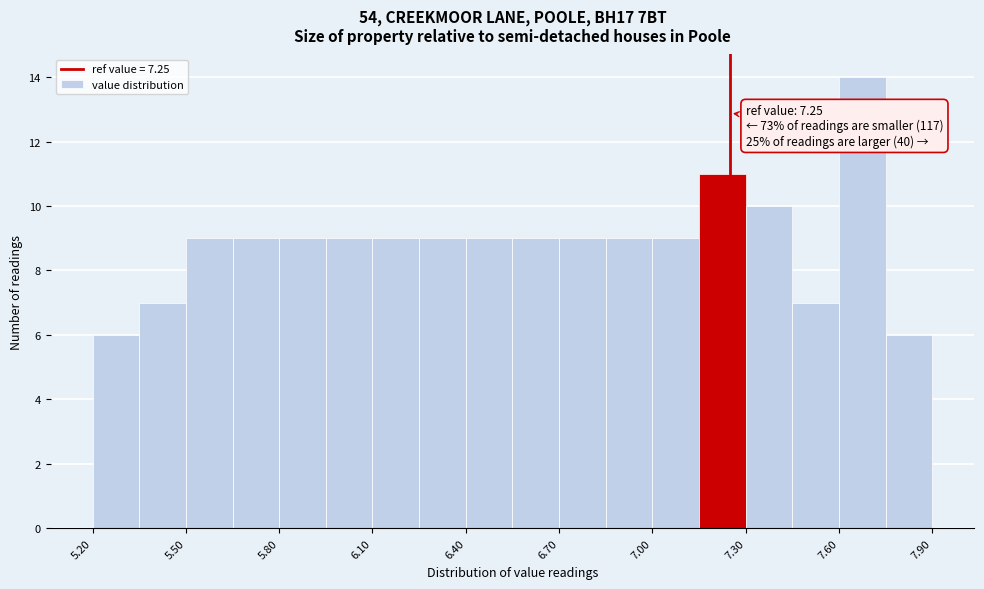

Around what value on the x-axis is the tallest bar? Give the approximate position of its centre, as read against the axis.

7.70